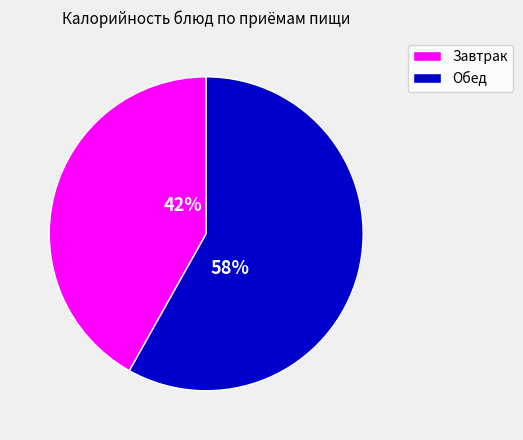

Which has a higher value, Завтрак or Обед?

Обед